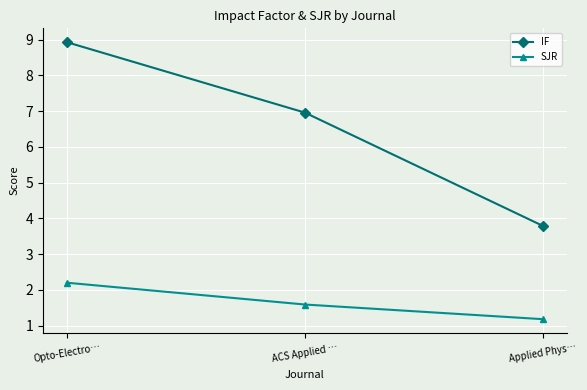

How many lines are shown in the chart?

2